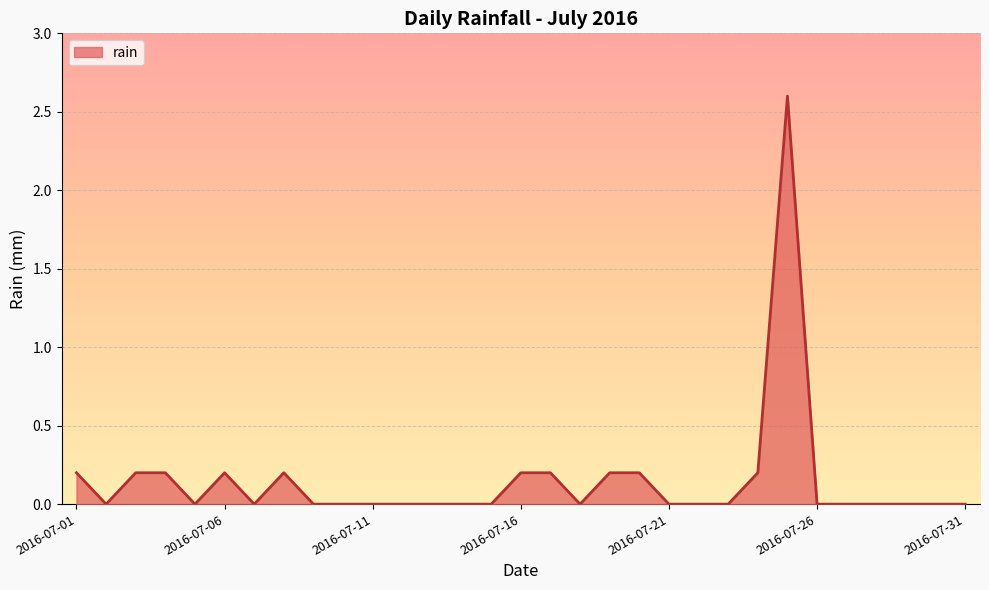

What is the difference between the maximum and minimum values?

2.6